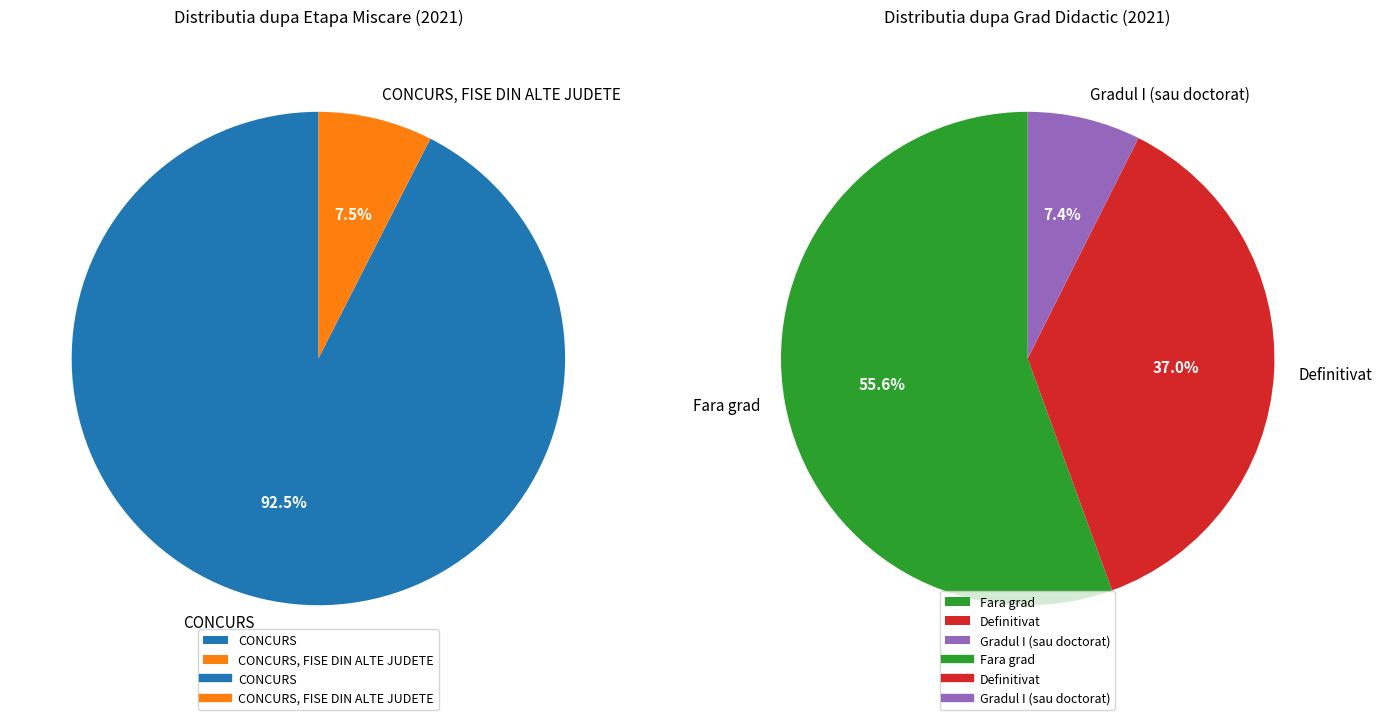

To the nearest percent, what is the difference between the largest and smallest slice percentages?

48%